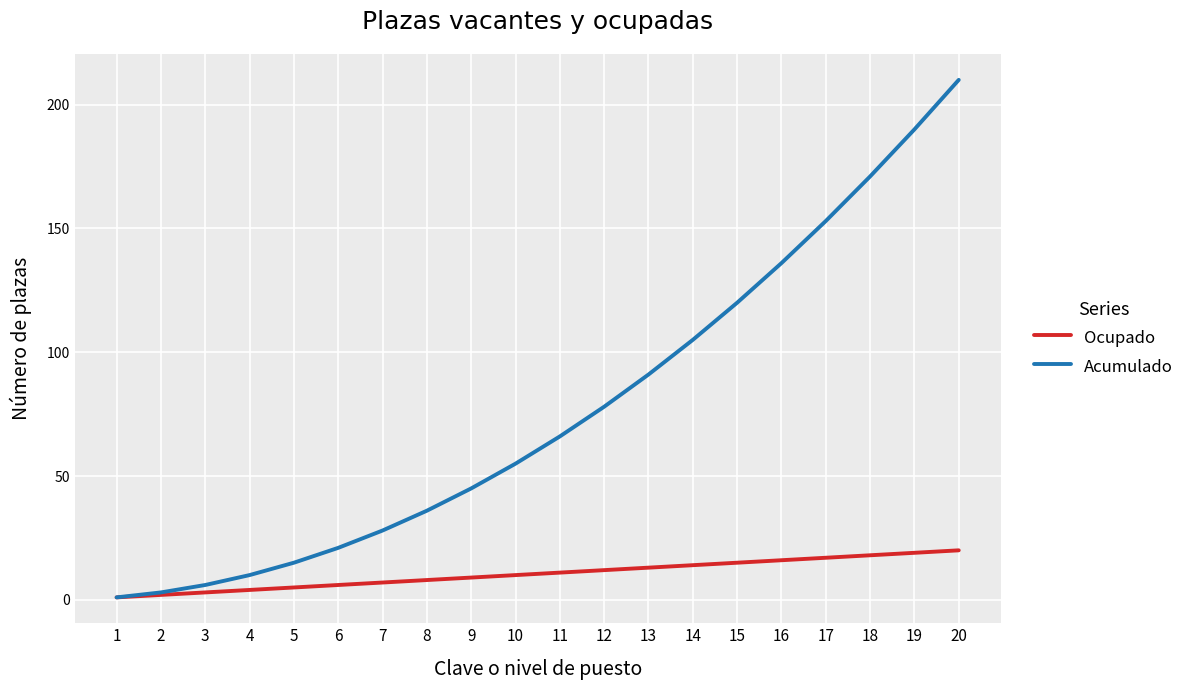

Does the chart display data point markers on the line(s)?

No